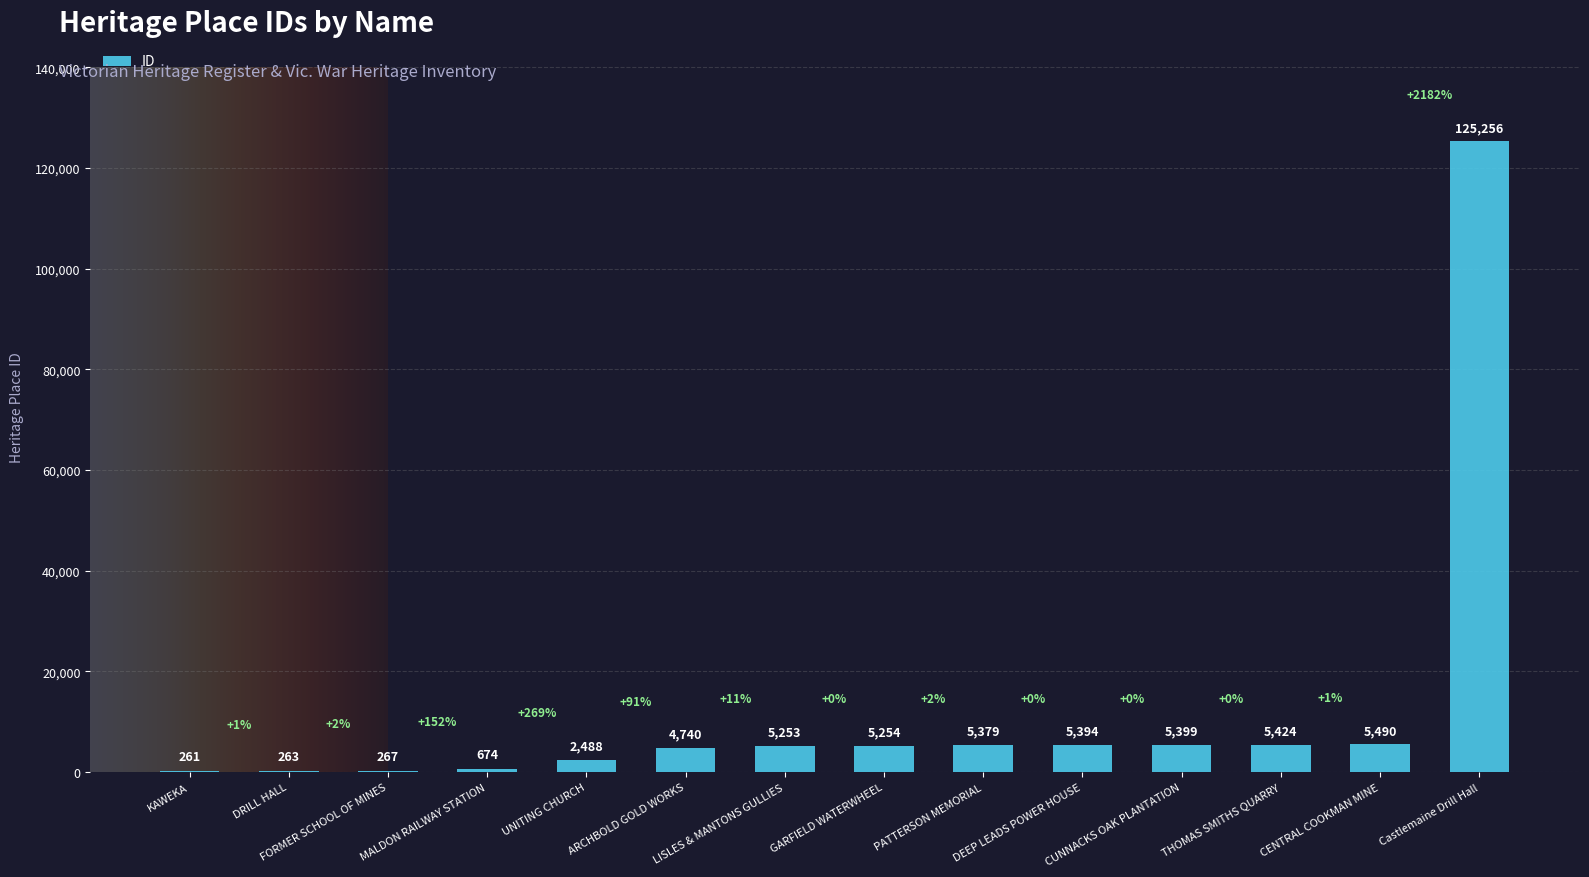

What is the sum of the values at THOMAS SMITHS QUARRY and Castlemaine Drill Hall?

130680